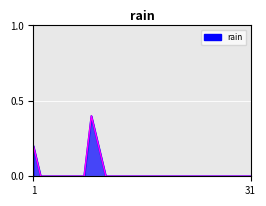

How many lines are shown in the chart?

1